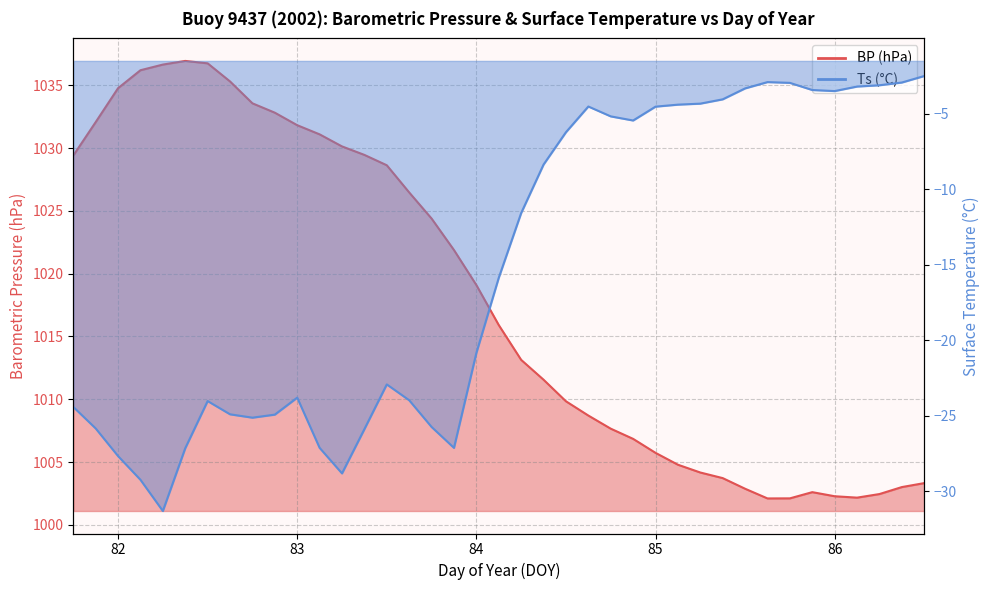

What is the average value of the Ts series?

-15.2